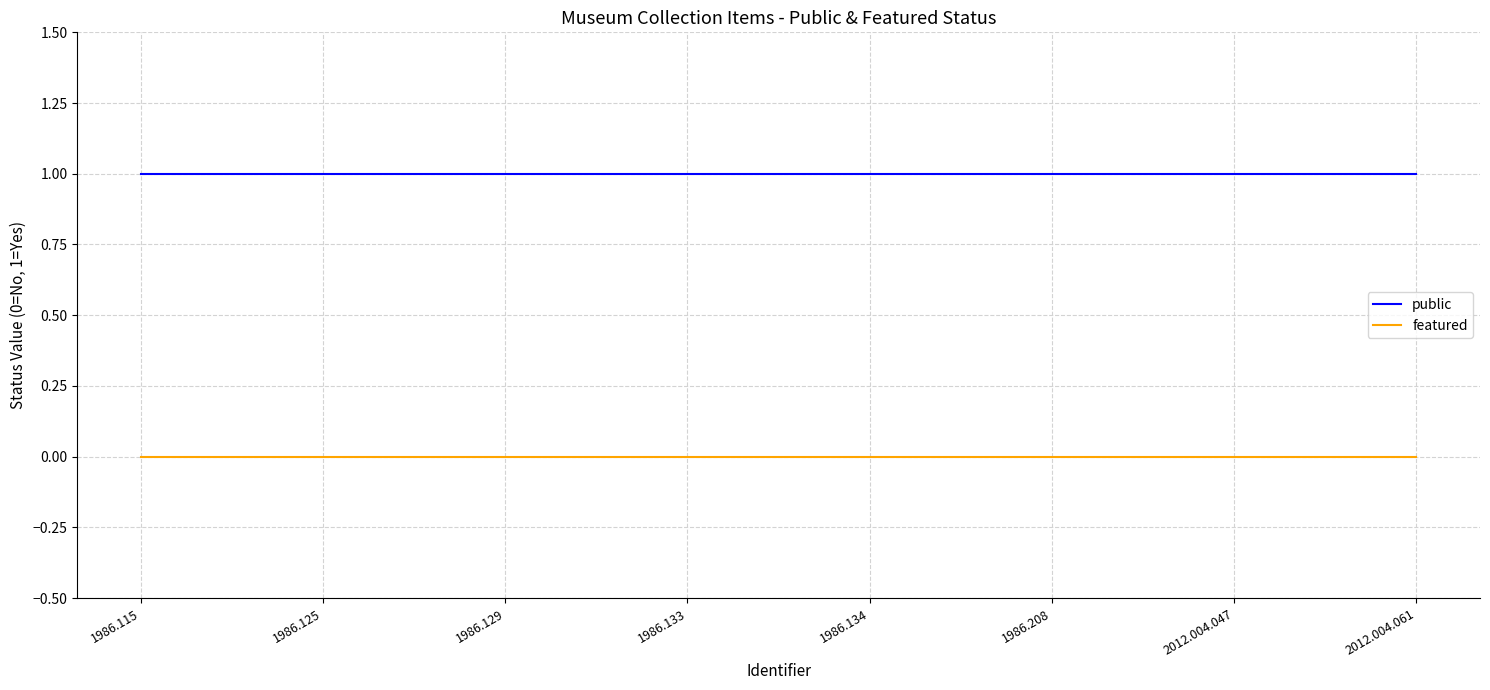

Is the value of public at 1986.125 greater than the value of featured at 1986.129?

Yes